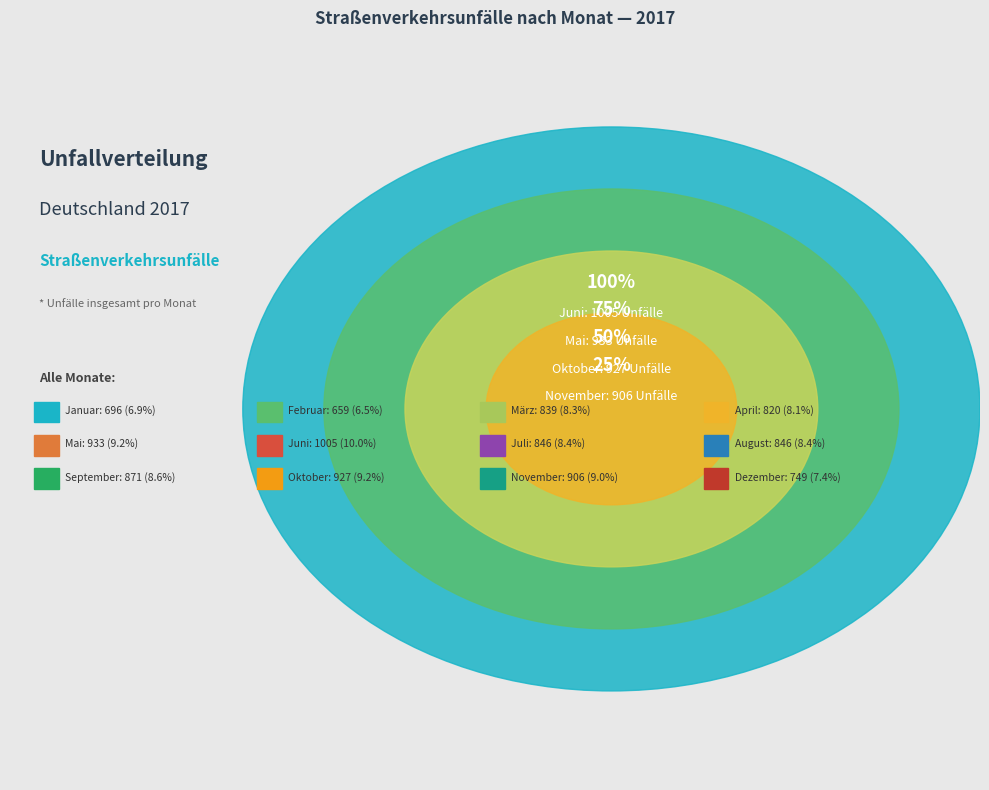

Which category has the smallest portion of the pie?

Februar